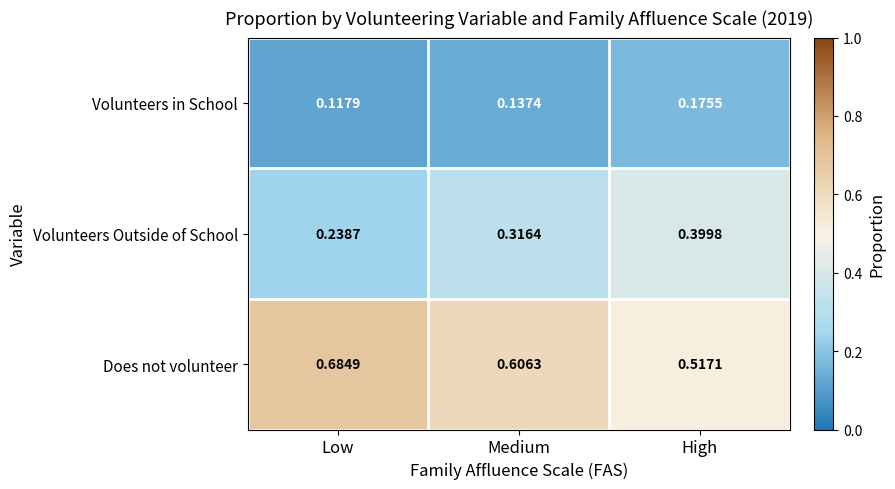

At which label is Does not volunteer closest to 0?

High